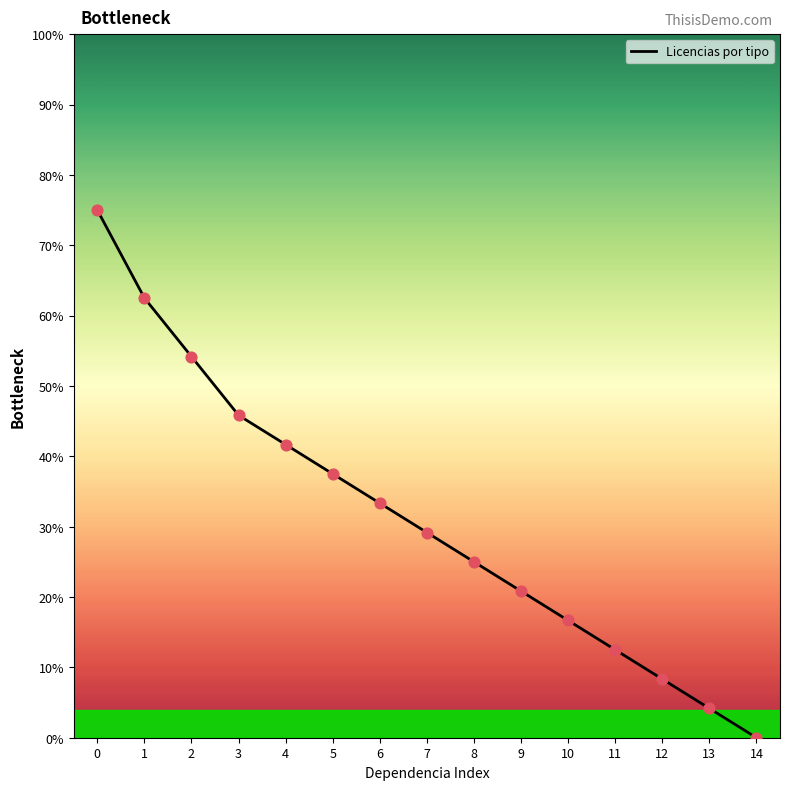

What is the ratio of the value at 6 to the value at 10?

2.0